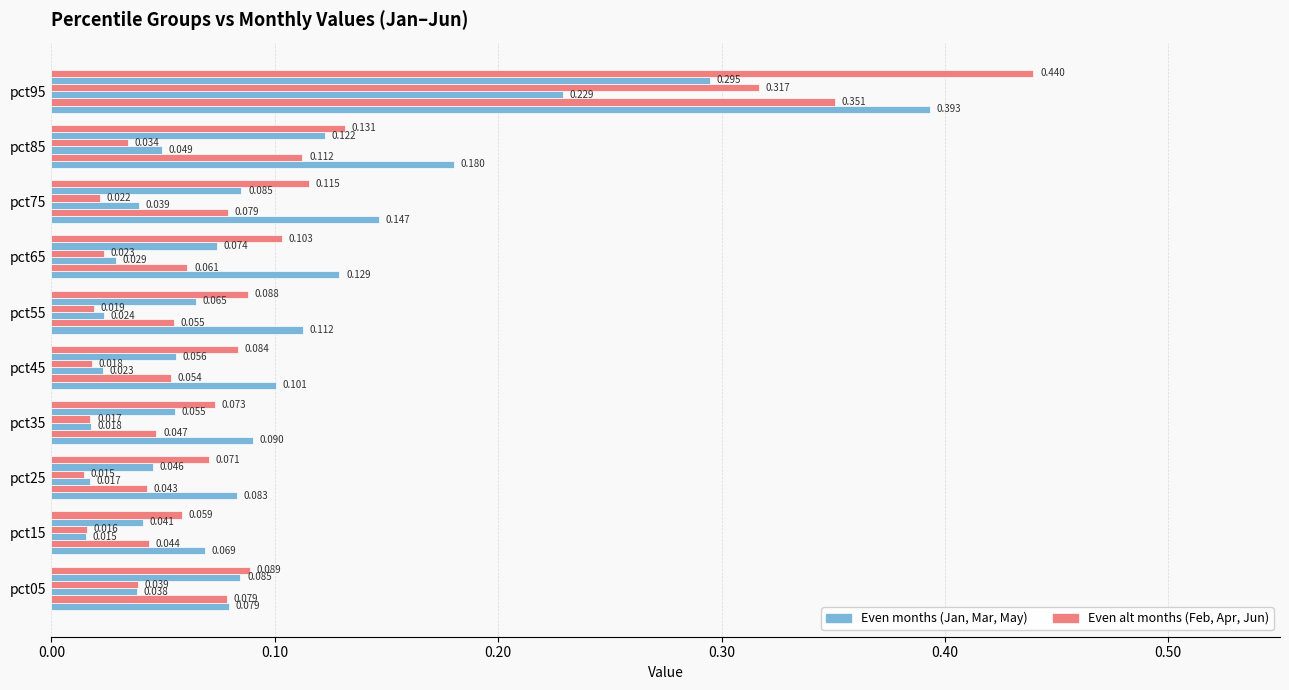

How many series are shown in this chart?

6